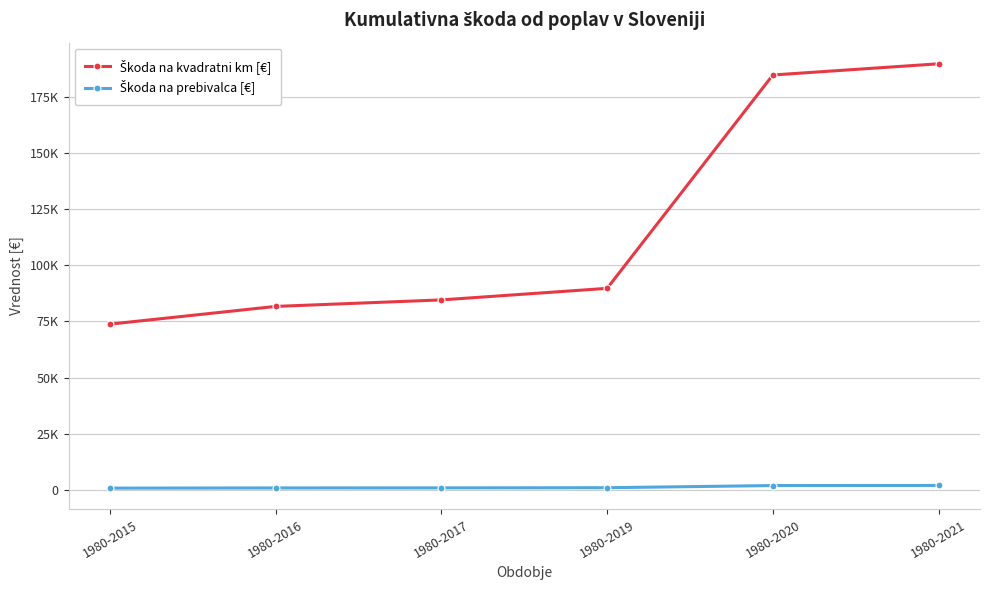

What is the value of the Škoda na prebivalca [€] point at the 5th from the left?

1870